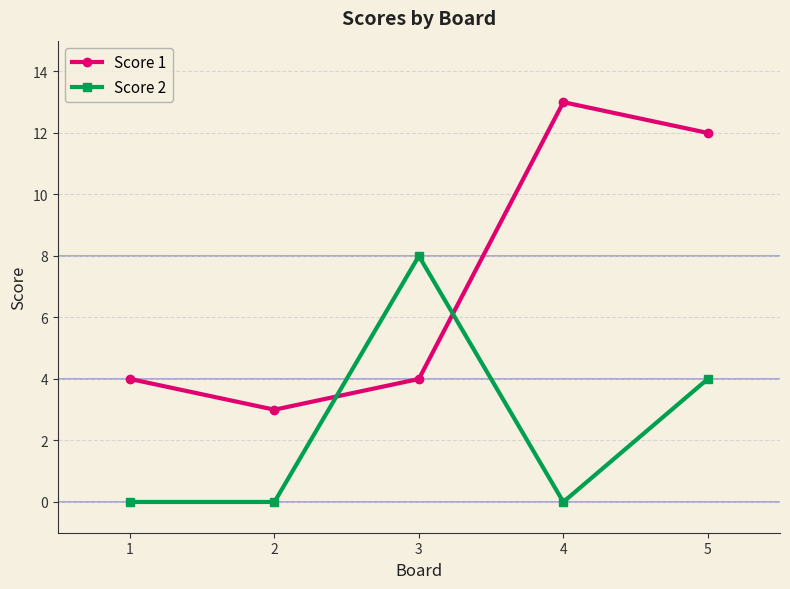

What value does the Score 2 series have at 5?

4